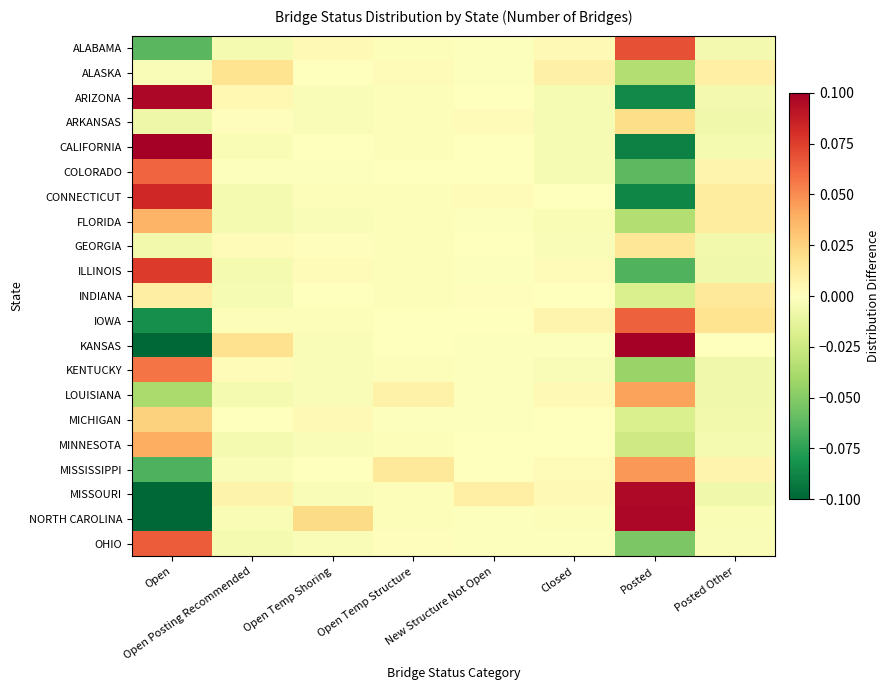

Reading right to left, extract all data points from this chart.

ALABAMA: Posted Other=-0.0	Posted=0.1	Closed=0.0	New Structure Not Open=-0.0	Open Temp Structure=-0.0	Open Temp Shoring=0.0	Open Posting Recommended=-0.0	Open=-0.1
ALASKA: Posted Other=0.0	Posted=-0.0	Closed=0.0	New Structure Not Open=-0.0	Open Temp Structure=0.0	Open Temp Shoring=-0.0	Open Posting Recommended=0.0	Open=-0.0
ARIZONA: Posted Other=-0.0	Posted=-0.1	Closed=-0.0	New Structure Not Open=-0.0	Open Temp Structure=-0.0	Open Temp Shoring=-0.0	Open Posting Recommended=0.0	Open=0.1
ARKANSAS: Posted Other=-0.0	Posted=0.0	Closed=-0.0	New Structure Not Open=0.0	Open Temp Structure=-0.0	Open Temp Shoring=-0.0	Open Posting Recommended=0.0	Open=-0.0
CALIFORNIA: Posted Other=-0.0	Posted=-0.1	Closed=-0.0	New Structure Not Open=-0.0	Open Temp Structure=-0.0	Open Temp Shoring=-0.0	Open Posting Recommended=-0.0	Open=0.1
COLORADO: Posted Other=0.0	Posted=-0.1	Closed=-0.0	New Structure Not Open=0.0	Open Temp Structure=-0.0	Open Temp Shoring=-0.0	Open Posting Recommended=-0.0	Open=0.1
CONNECTICUT: Posted Other=0.0	Posted=-0.1	Closed=-0.0	New Structure Not Open=0.0	Open Temp Structure=-0.0	Open Temp Shoring=-0.0	Open Posting Recommended=-0.0	Open=0.1
FLORIDA: Posted Other=0.0	Posted=-0.0	Closed=-0.0	New Structure Not Open=-0.0	Open Temp Structure=-0.0	Open Temp Shoring=-0.0	Open Posting Recommended=-0.0	Open=0.0
GEORGIA: Posted Other=-0.0	Posted=0.0	Closed=-0.0	New Structure Not Open=-0.0	Open Temp Structure=-0.0	Open Temp Shoring=0.0	Open Posting Recommended=0.0	Open=-0.0
ILLINOIS: Posted Other=-0.0	Posted=-0.1	Closed=0.0	New Structure Not Open=-0.0	Open Temp Structure=-0.0	Open Temp Shoring=0.0	Open Posting Recommended=-0.0	Open=0.1
INDIANA: Posted Other=0.0	Posted=-0.0	Closed=0.0	New Structure Not Open=0.0	Open Temp Structure=-0.0	Open Temp Shoring=-0.0	Open Posting Recommended=-0.0	Open=0.0
IOWA: Posted Other=0.0	Posted=0.1	Closed=0.0	New Structure Not Open=-0.0	Open Temp Structure=-0.0	Open Temp Shoring=-0.0	Open Posting Recommended=-0.0	Open=-0.1
KANSAS: Posted Other=-0.0	Posted=0.2	Closed=-0.0	New Structure Not Open=-0.0	Open Temp Structure=-0.0	Open Temp Shoring=-0.0	Open Posting Recommended=0.0	Open=-0.2
KENTUCKY: Posted Other=-0.0	Posted=-0.0	Closed=-0.0	New Structure Not Open=-0.0	Open Temp Structure=-0.0	Open Temp Shoring=-0.0	Open Posting Recommended=0.0	Open=0.1
LOUISIANA: Posted Other=-0.0	Posted=0.0	Closed=0.0	New Structure Not Open=-0.0	Open Temp Structure=0.0	Open Temp Shoring=-0.0	Open Posting Recommended=-0.0	Open=-0.0
MICHIGAN: Posted Other=-0.0	Posted=-0.0	Closed=-0.0	New Structure Not Open=-0.0	Open Temp Structure=-0.0	Open Temp Shoring=0.0	Open Posting Recommended=0.0	Open=0.0
MINNESOTA: Posted Other=-0.0	Posted=-0.0	Closed=-0.0	New Structure Not Open=-0.0	Open Temp Structure=-0.0	Open Temp Shoring=-0.0	Open Posting Recommended=-0.0	Open=0.0
MISSISSIPPI: Posted Other=0.0	Posted=0.0	Closed=0.0	New Structure Not Open=-0.0	Open Temp Structure=0.0	Open Temp Shoring=0.0	Open Posting Recommended=-0.0	Open=-0.1
MISSOURI: Posted Other=-0.0	Posted=0.1	Closed=0.0	New Structure Not Open=0.0	Open Temp Structure=-0.0	Open Temp Shoring=-0.0	Open Posting Recommended=0.0	Open=-0.1
NORTH CAROLINA: Posted Other=-0.0	Posted=0.1	Closed=-0.0	New Structure Not Open=-0.0	Open Temp Structure=-0.0	Open Temp Shoring=0.0	Open Posting Recommended=-0.0	Open=-0.1
OHIO: Posted Other=-0.0	Posted=-0.1	Closed=-0.0	New Structure Not Open=-0.0	Open Temp Structure=0.0	Open Temp Shoring=-0.0	Open Posting Recommended=-0.0	Open=0.1